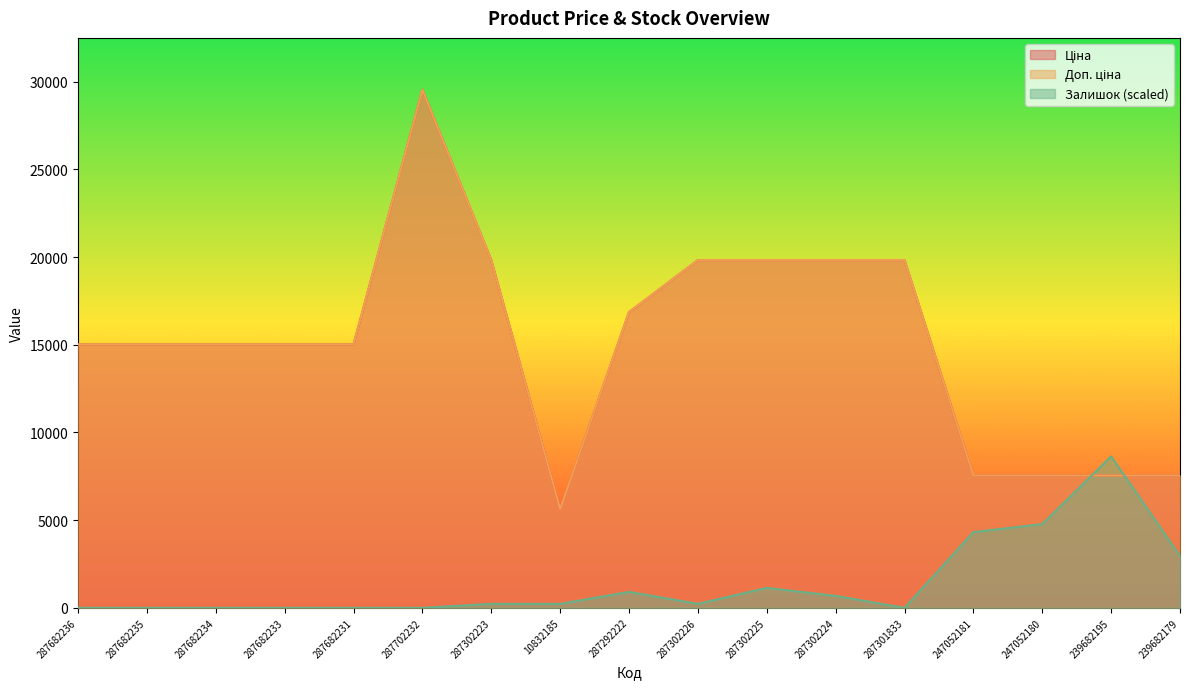

How many values in the Залишок series are below 227?

7